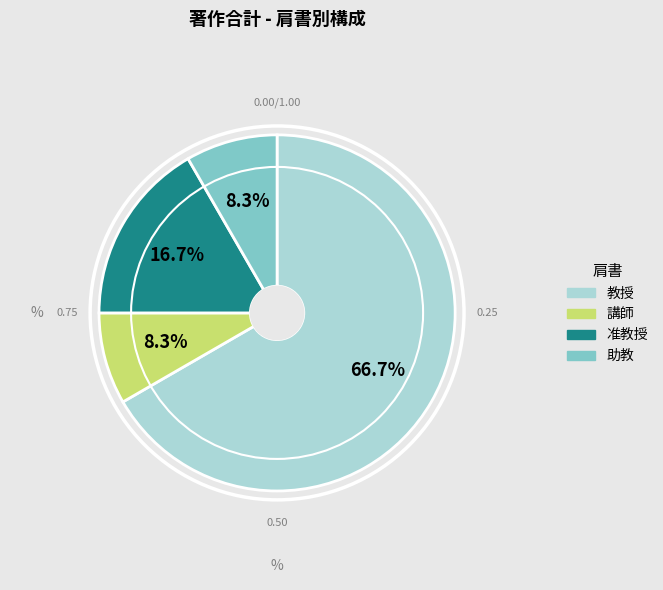

To the nearest percent, what is the average slice percentage?

25%